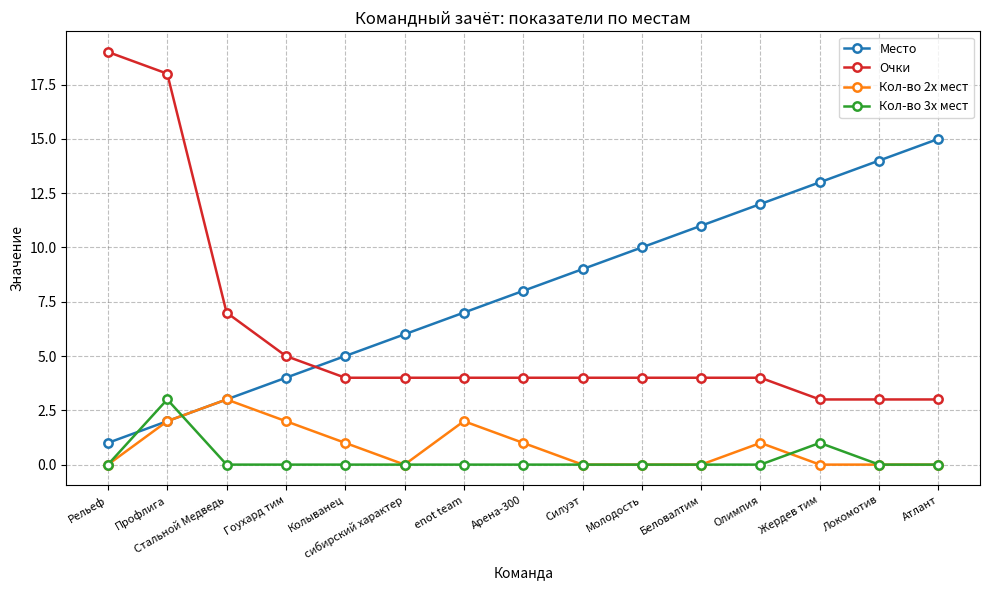

Is the value of Место at Гоухард тим greater than the value of Очки at Стальной Медведь?

No